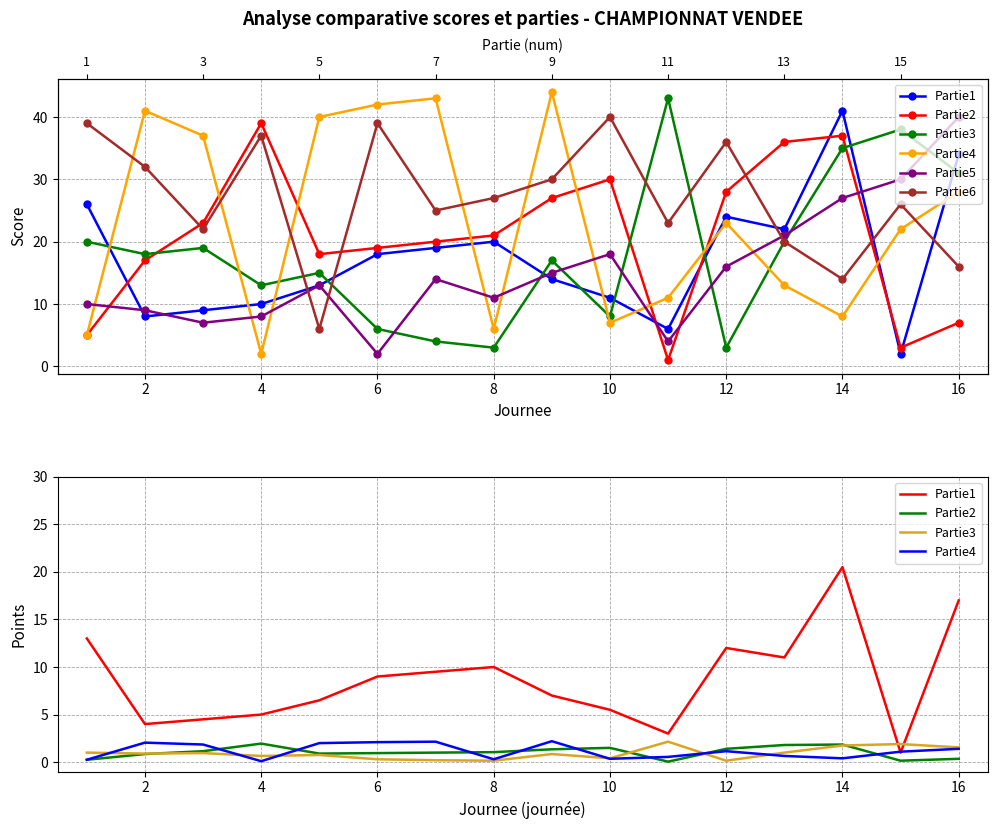

True or false: Partie6 and Partie3 cross at least once.

False